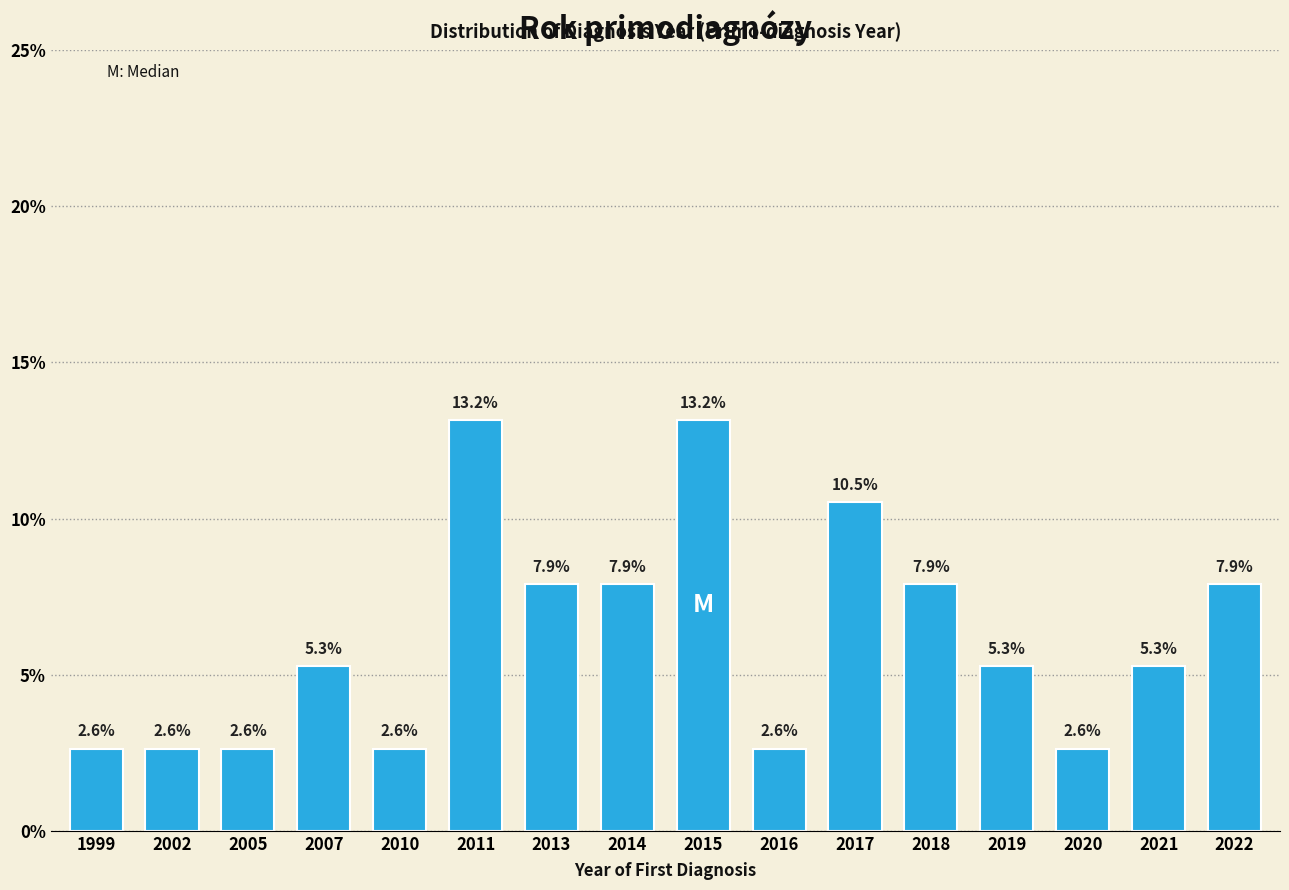

Reading left to right, transcribe all the data shown in this chart.

2.6	2.6	2.6	5.3	2.6	13.2	7.9	7.9	13.2	2.6	10.5	7.9	5.3	2.6	5.3	7.9